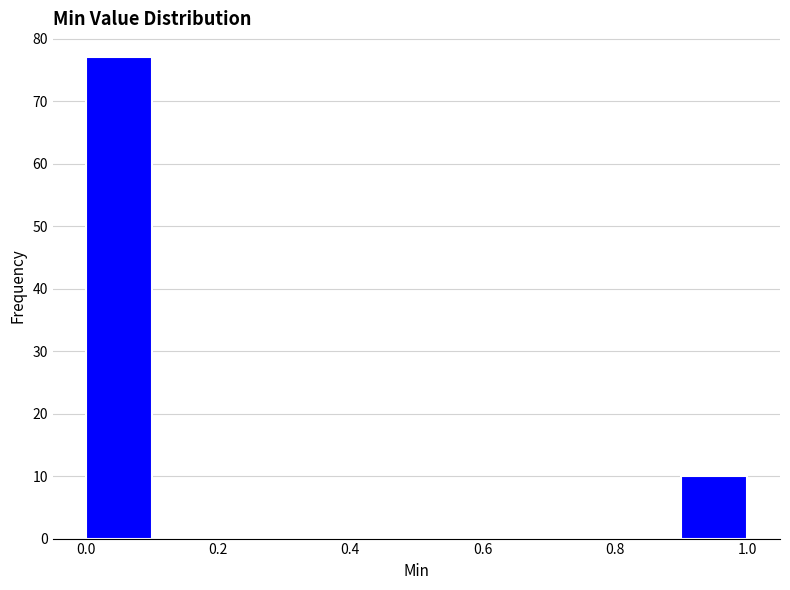

Reading left to right, list every bar in this chart as the range it spans on the x-axis followed by its height. The values are not printed on the chart, so give them approximately, as read against the axis.

0.0 to 0.1: 77
0.1 to 0.2: 0
0.2 to 0.3: 0
0.3 to 0.4: 0
0.4 to 0.5: 0
0.5 to 0.6: 0
0.6 to 0.7: 0
0.7 to 0.8: 0
0.8 to 0.9: 0
0.9 to 1.0: 10